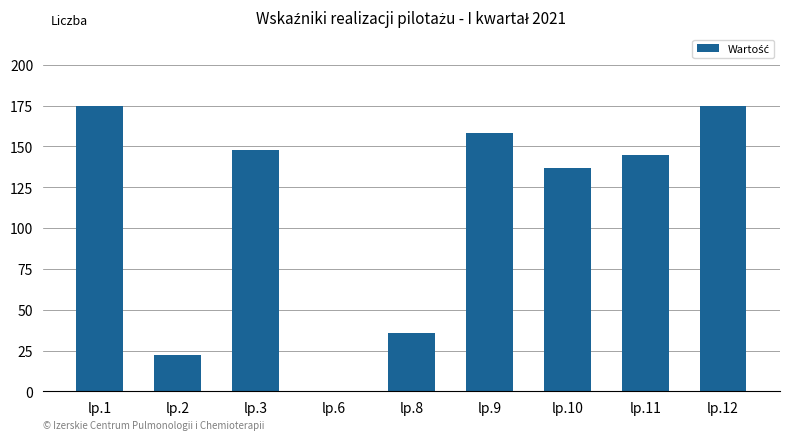

The value at lp.3 is 259. True or false?

False